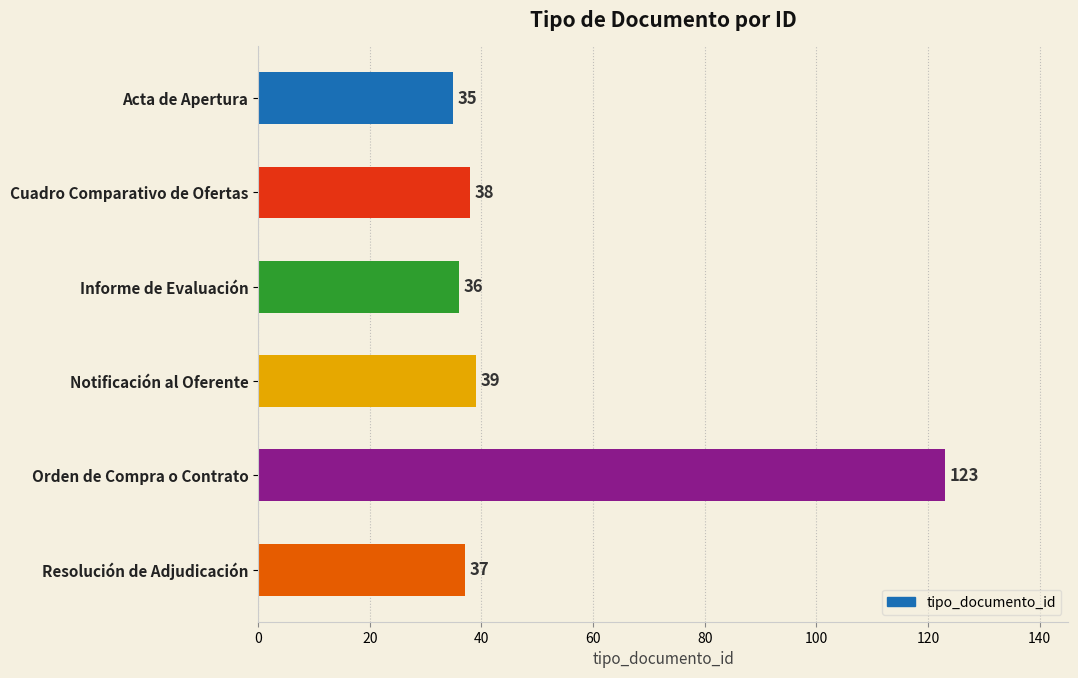

Read the value at Cuadro Comparativo de Ofertas.

38